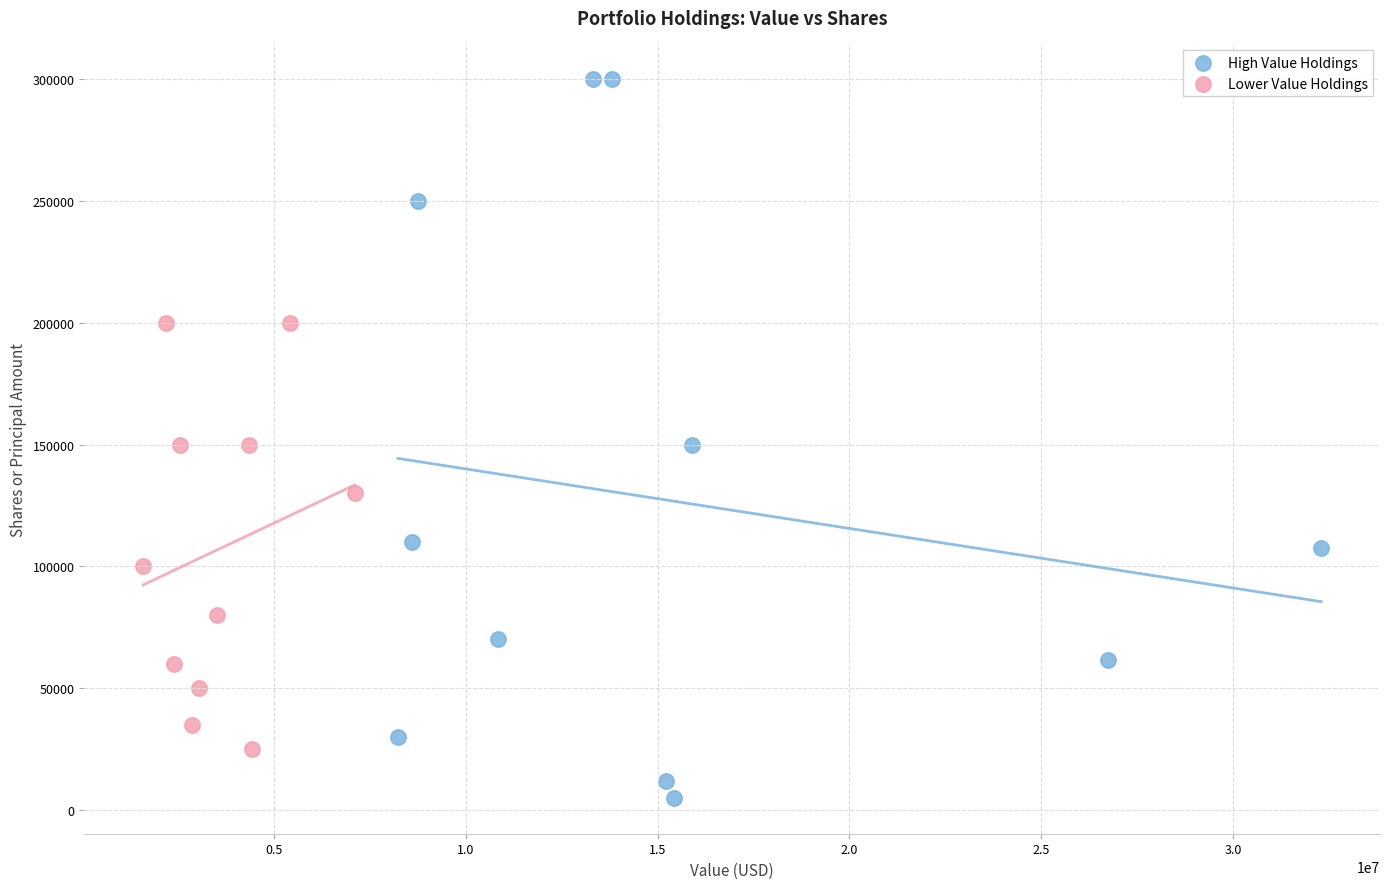

Which series contains the highest Y value?

High Value Holdings